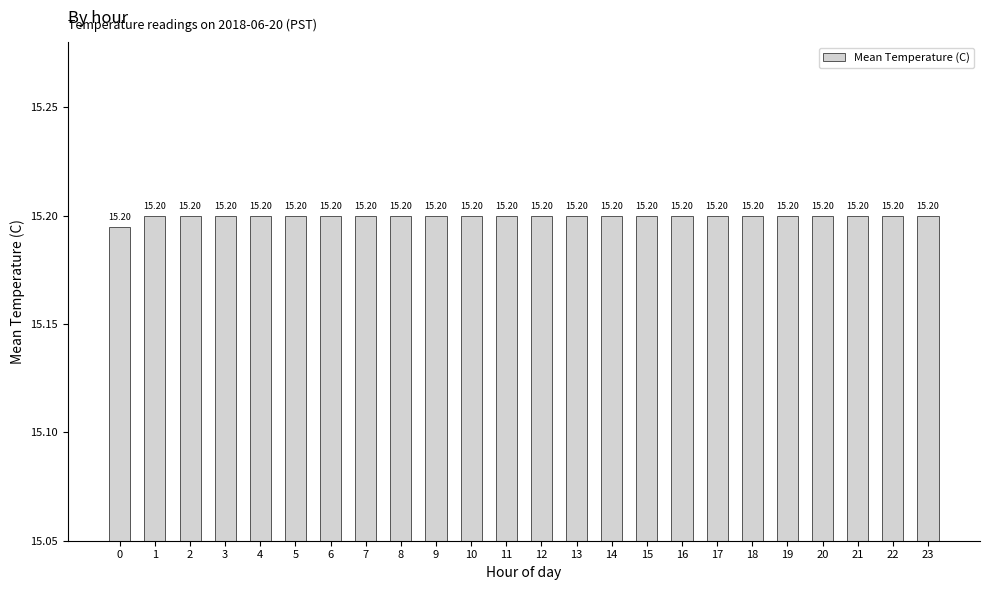

What is the sum of all values?

364.8